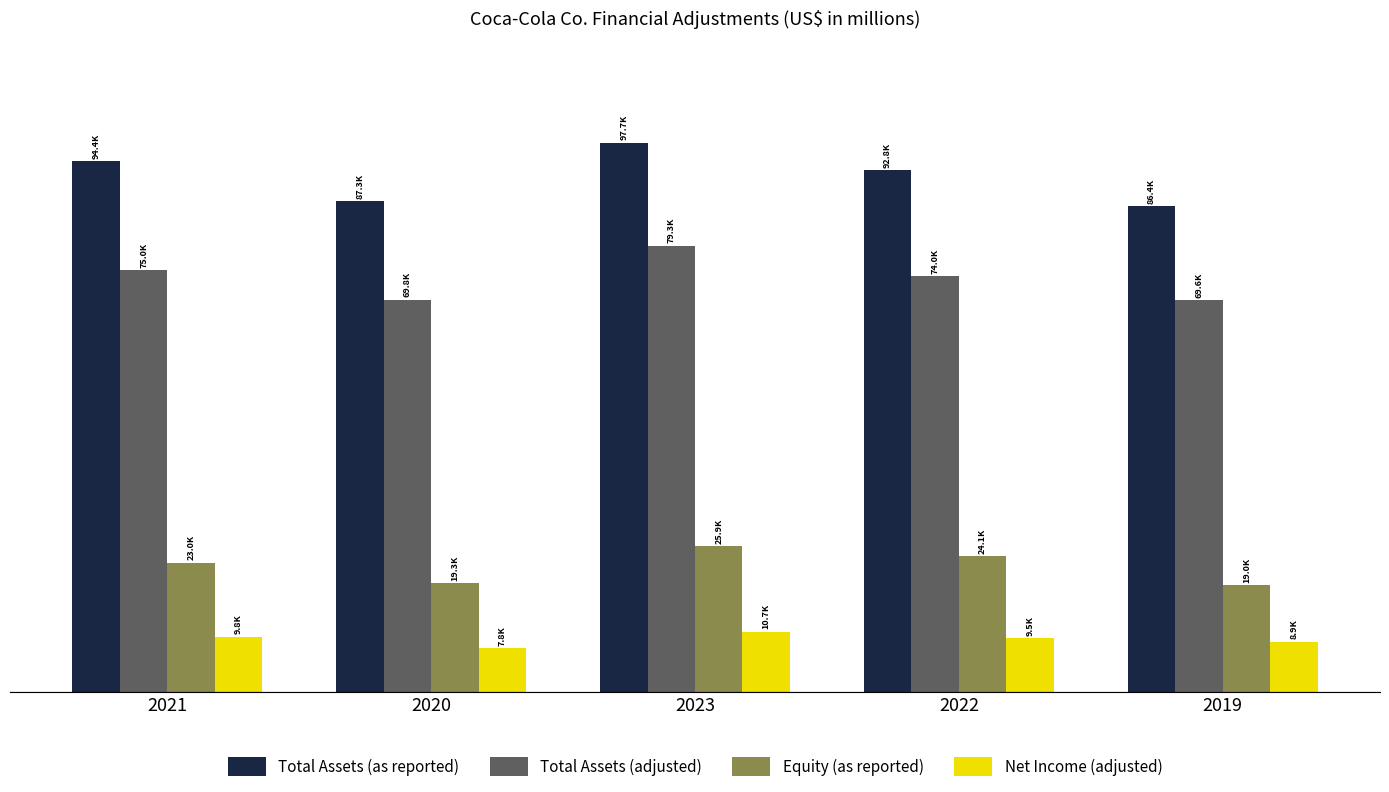

At how many categories does at least one series exceed 79903?

5